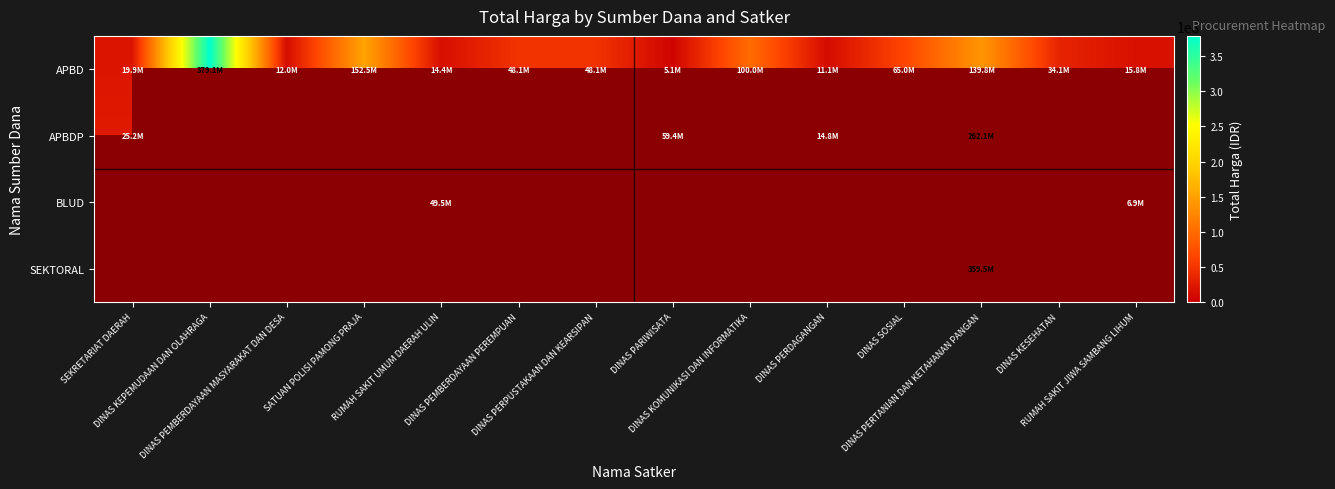

What is the difference between the second highest and minimum values in the APBD series?

147384000.0